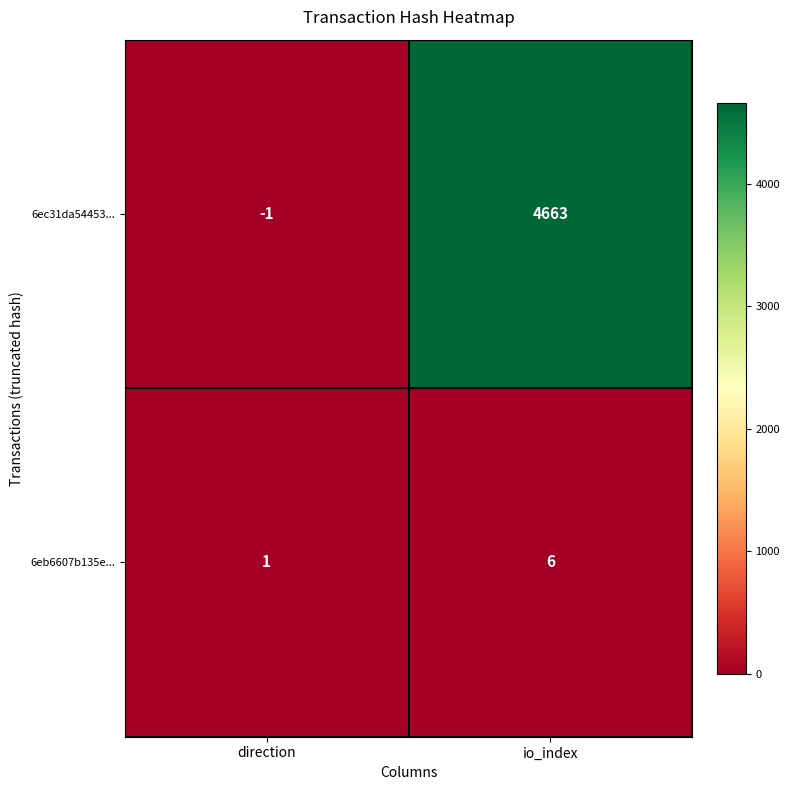

At which category is the sum across all series the highest?

io_index